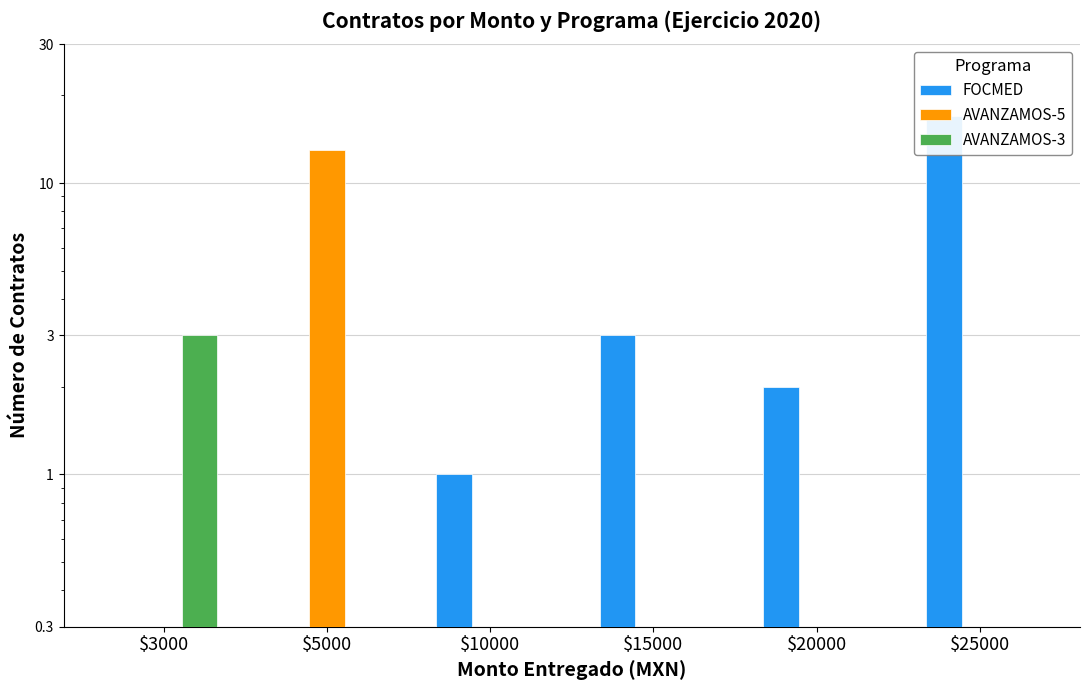

Is the value of AVANZAMOS-5 at $3000 greater than the value of AVANZAMOS-3 at $20000?

No